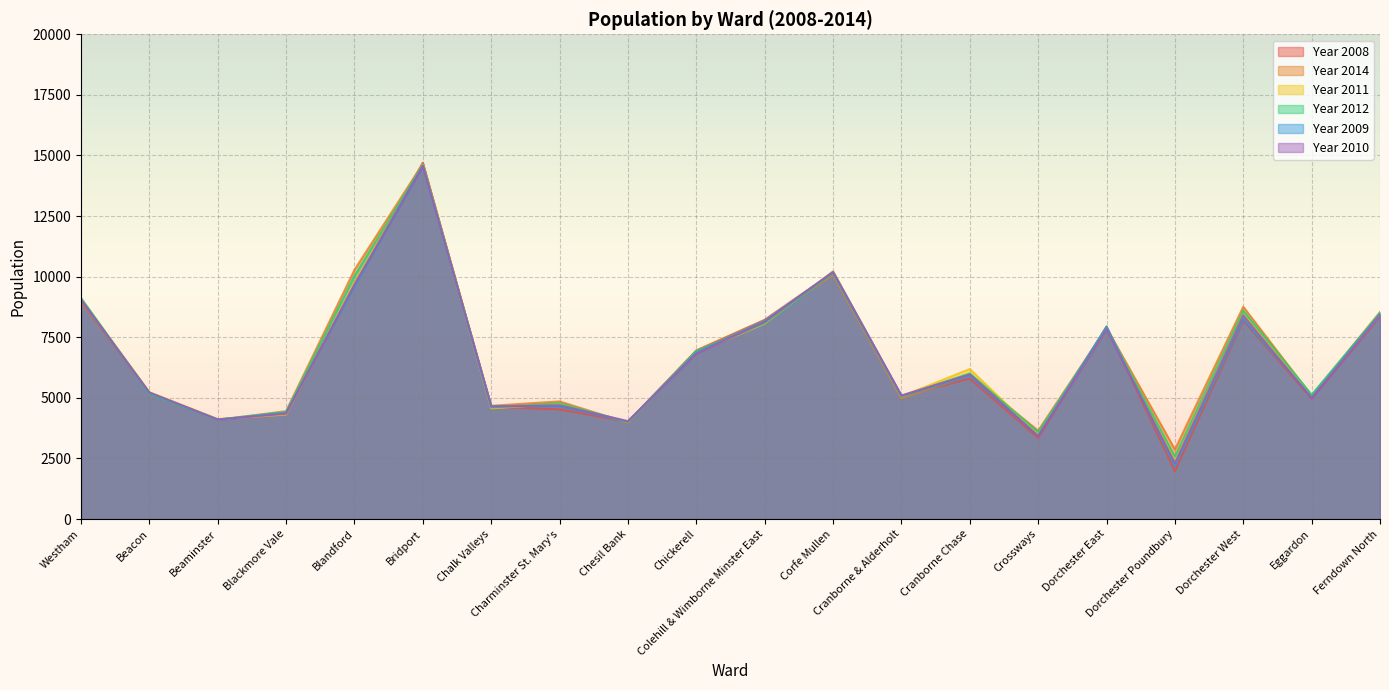

What is the sum of the Year 2008 values at Cranborne & Alderholt and Dorchester East?

13025